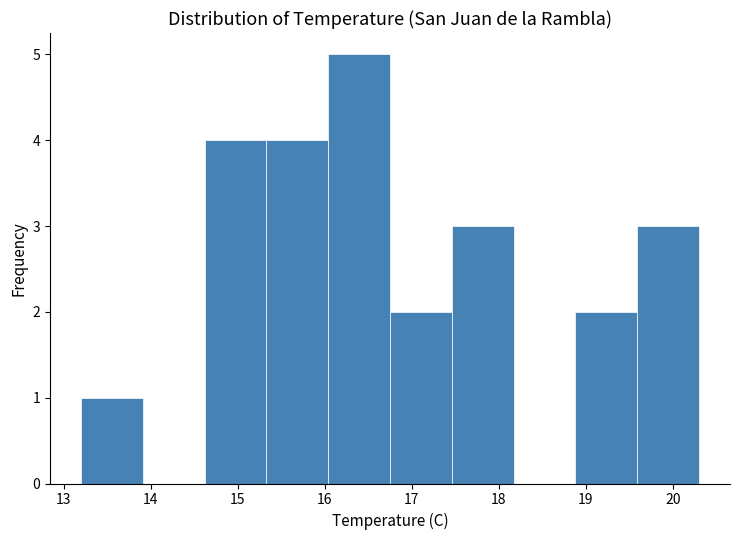

Which range on the x-axis has the tallest bar?

16.04 to 16.75